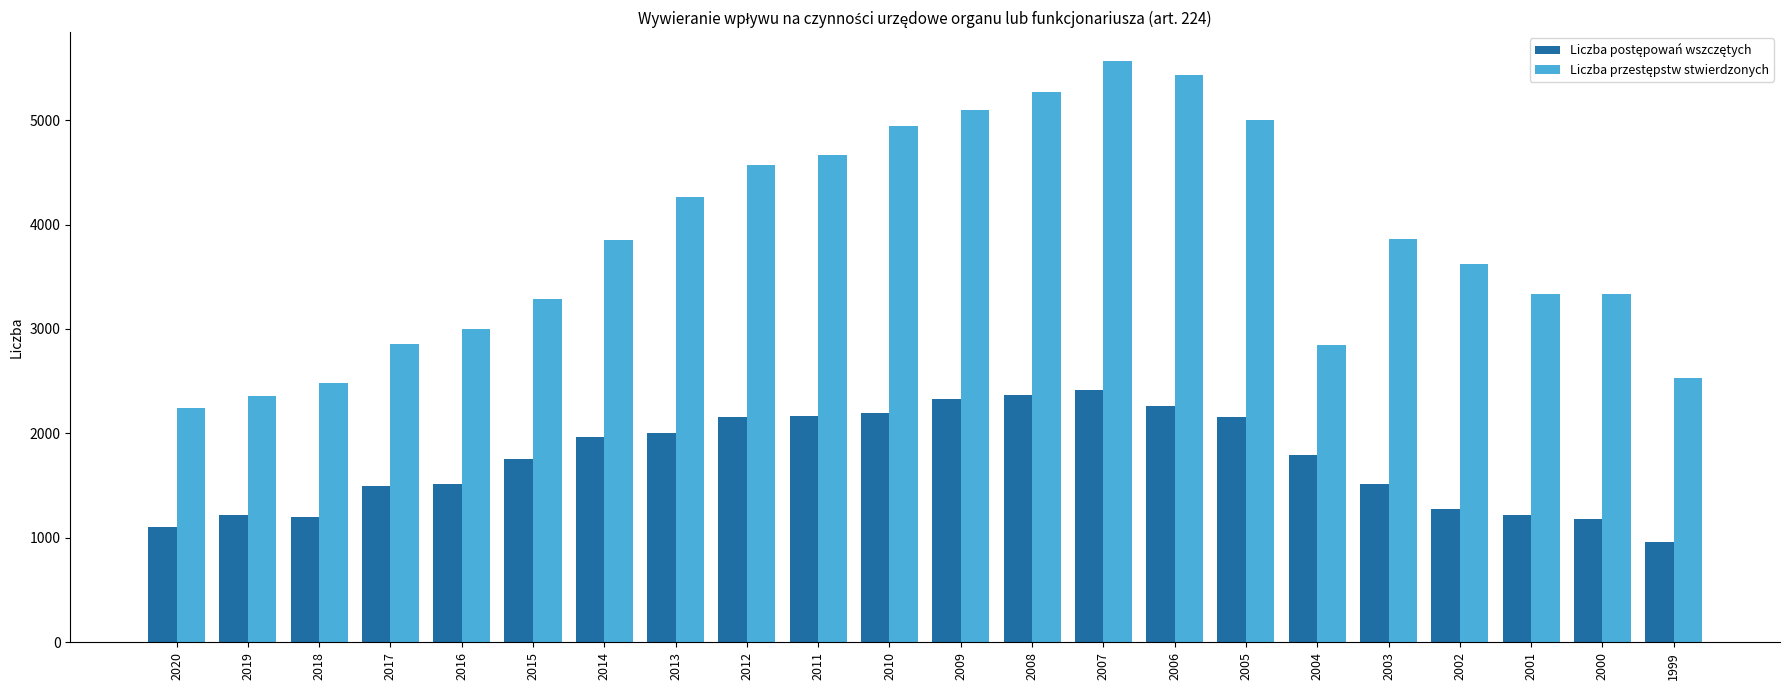

At which category is the sum across all series the highest?

2007